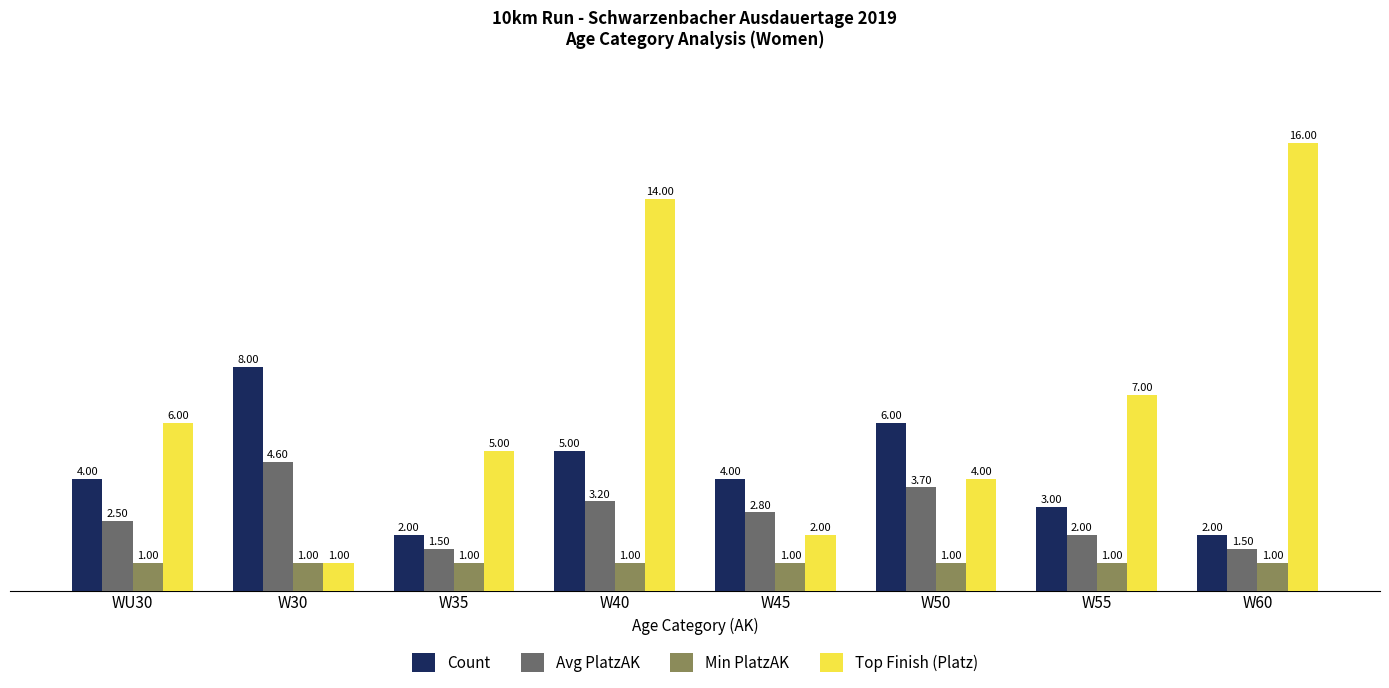

Reading left to right, transcribe all the data shown in this chart.

Count: WU30=4.0	W30=8.0	W35=2.0	W40=5.0	W45=4.0	W50=6.0	W55=3.0	W60=2.0
Avg PlatzAK: WU30=2.5	W30=4.6	W35=1.5	W40=3.2	W45=2.8	W50=3.7	W55=2.0	W60=1.5
Min PlatzAK: WU30=1.0	W30=1.0	W35=1.0	W40=1.0	W45=1.0	W50=1.0	W55=1.0	W60=1.0
Top Finish (Platz): WU30=6.0	W30=1.0	W35=5.0	W40=14.0	W45=2.0	W50=4.0	W55=7.0	W60=16.0